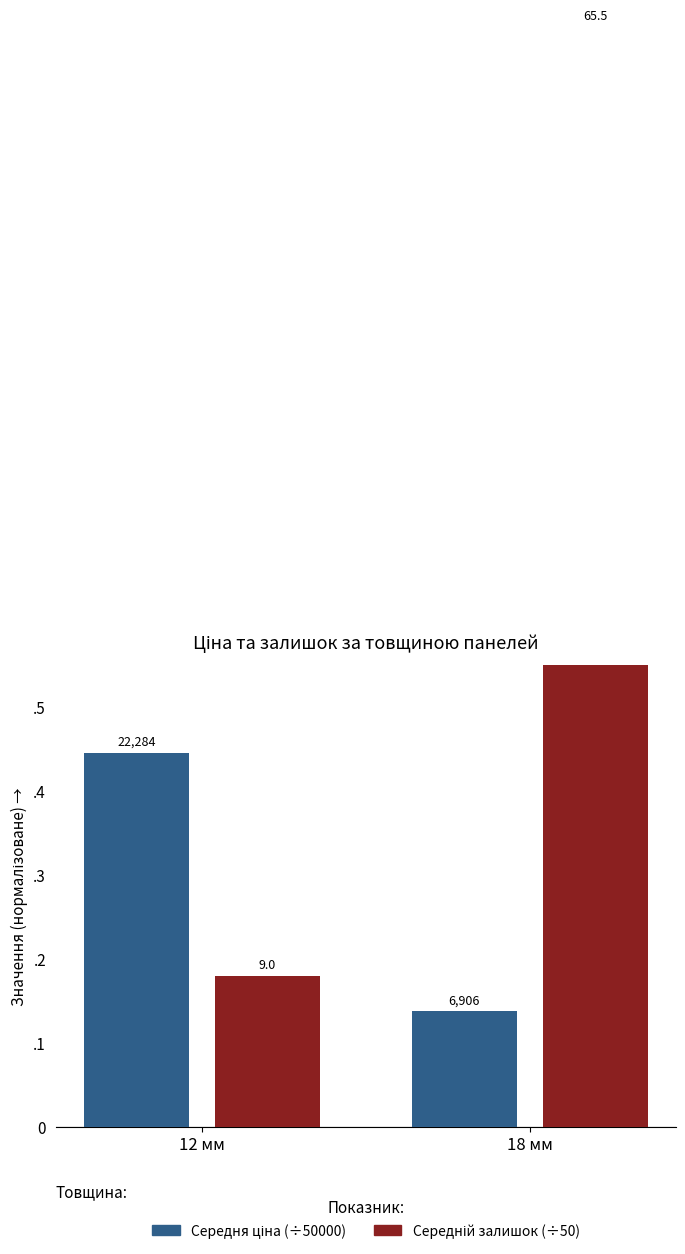

At which label is Середня ціна (÷50000) closest to 0?

18 мм